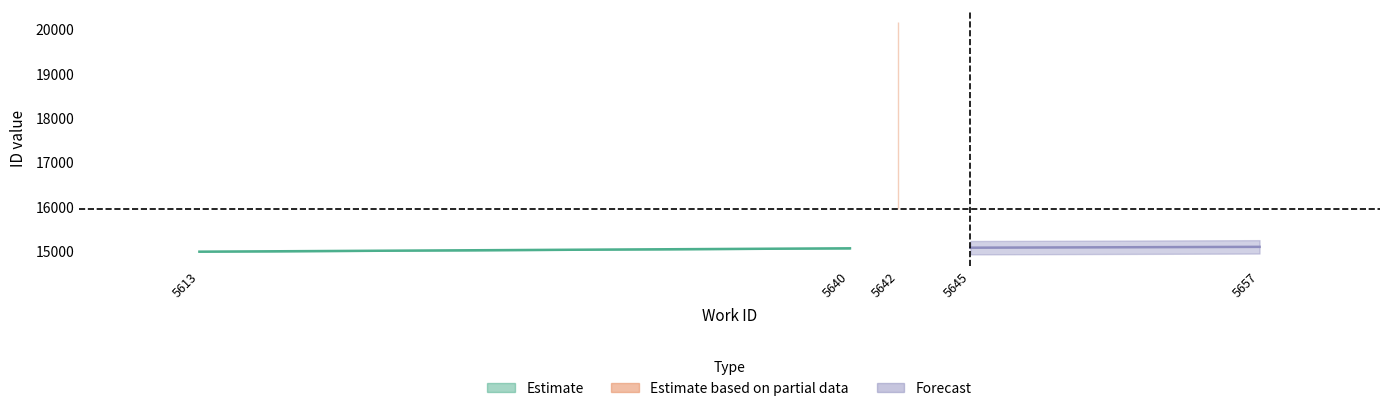

What is the maximum value for work_ids?

5657